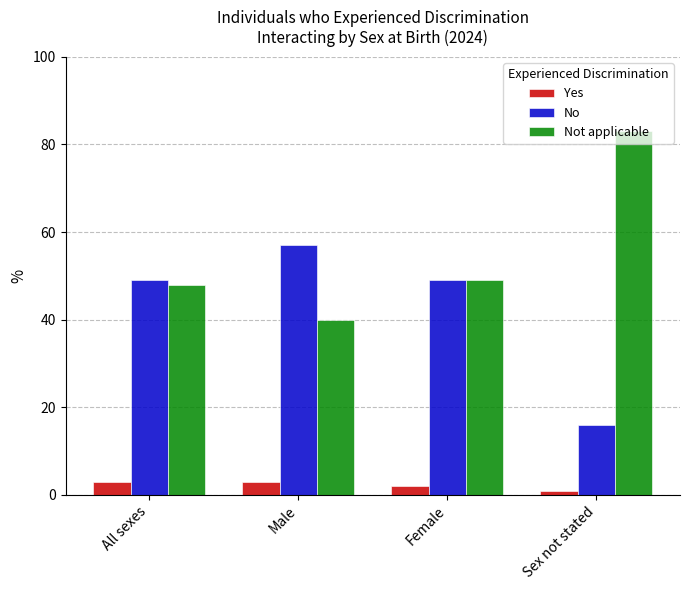

The value of Yes at All sexes is 3. True or false?

True